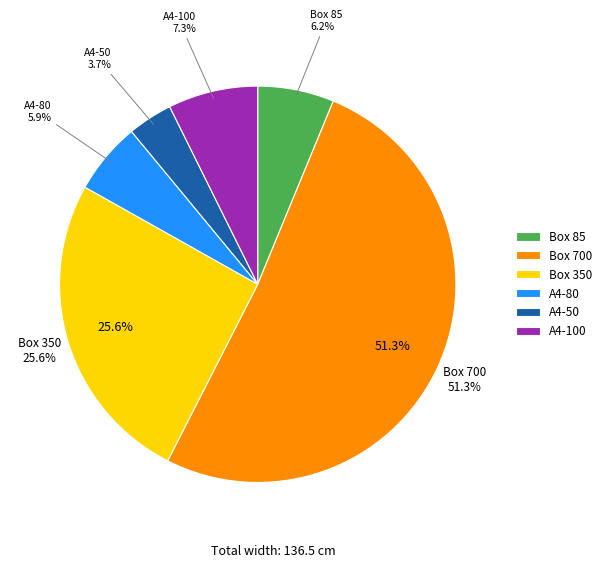

To the nearest percent, what is the difference between the Box 350 and Box 700 slice percentages?

26%